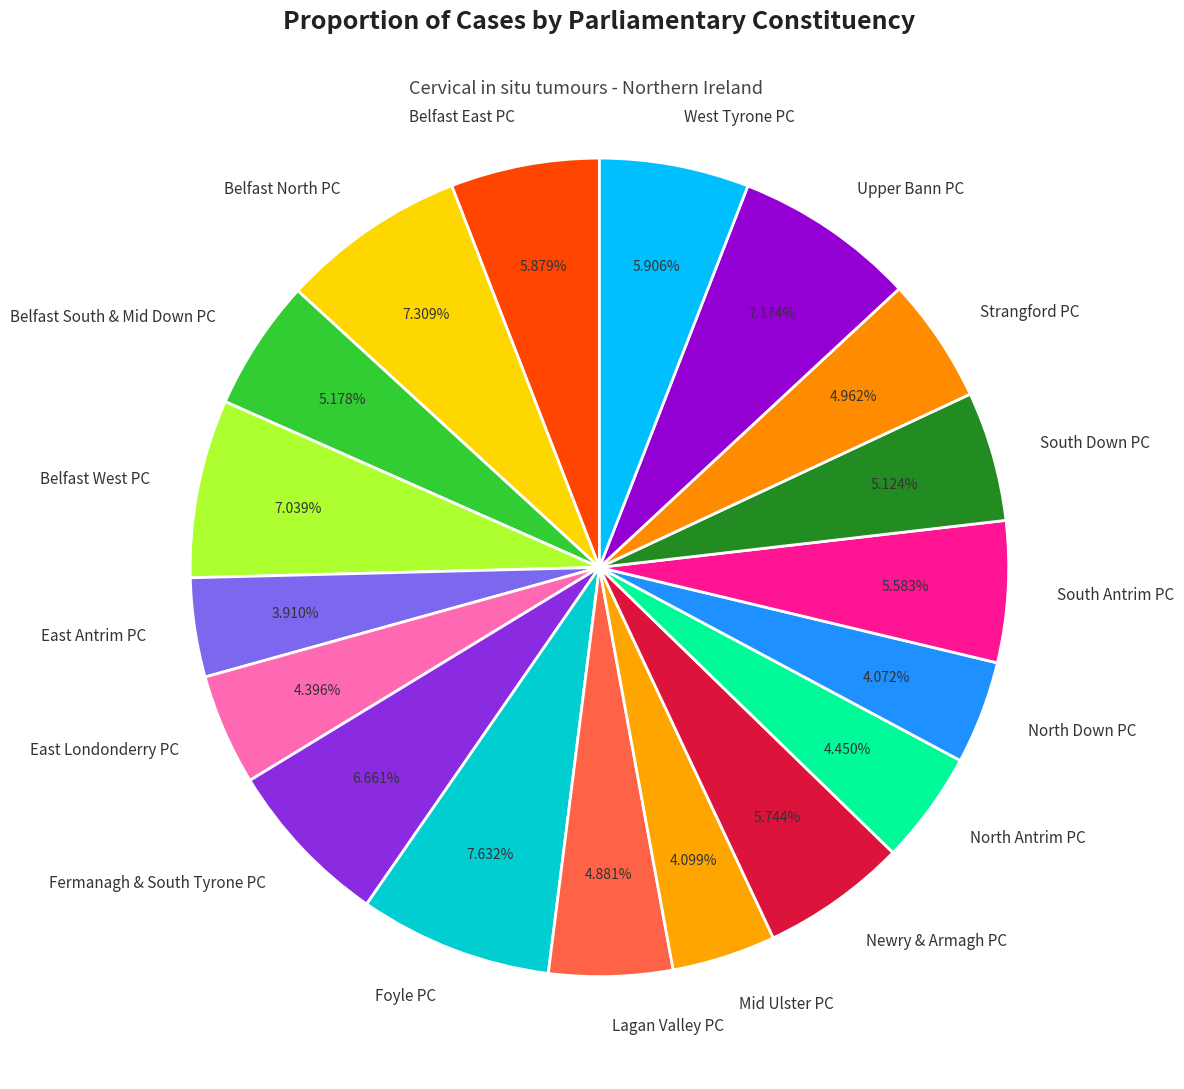

Is there a majority slice in this chart?

No